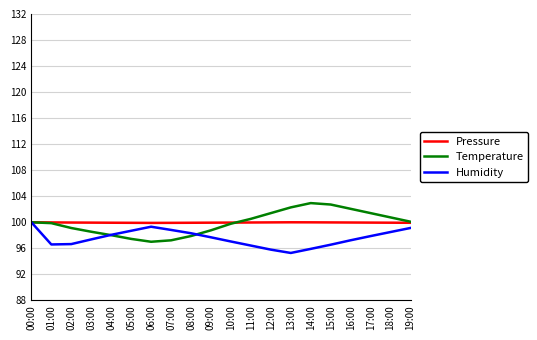

What is the average value of the Pressure series?

100.0